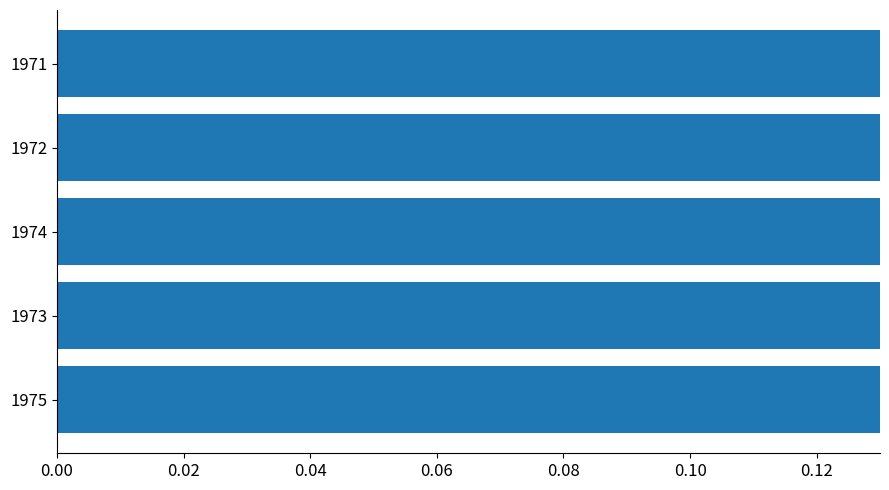

The chart shows a value of 0.2 at 1971. True or false?

False